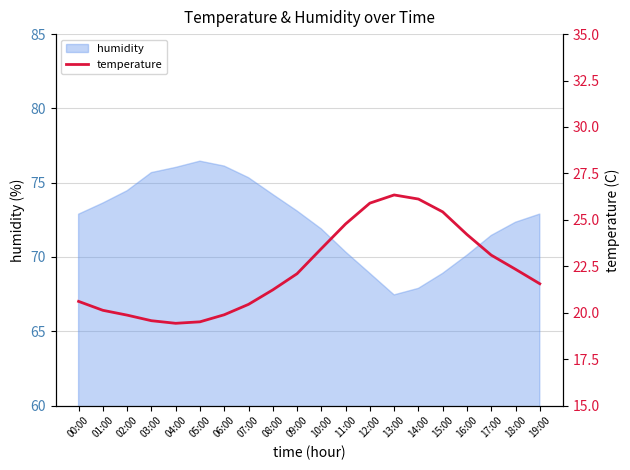

True or false: humidity has a value of 39.8 at 17:00.

False